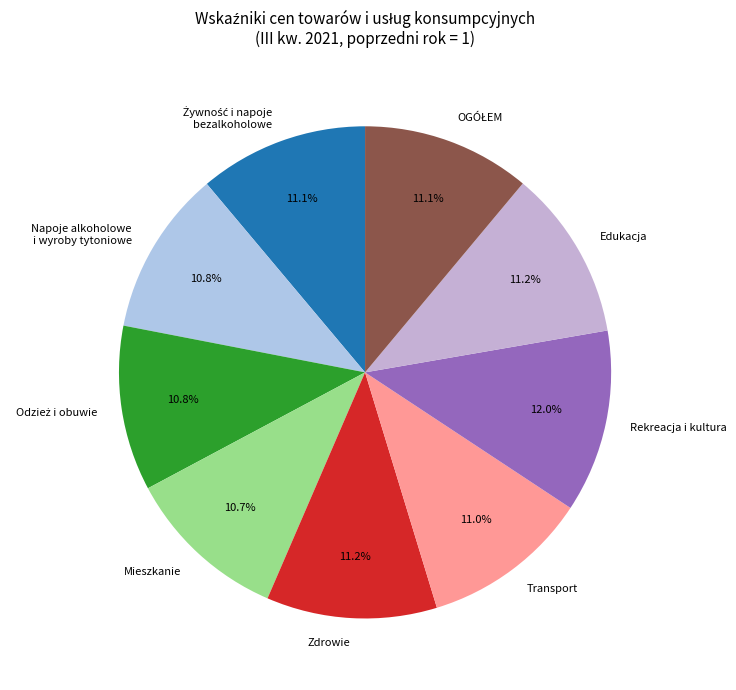

To the nearest percent, what percentage of the pie is Transport?

11%